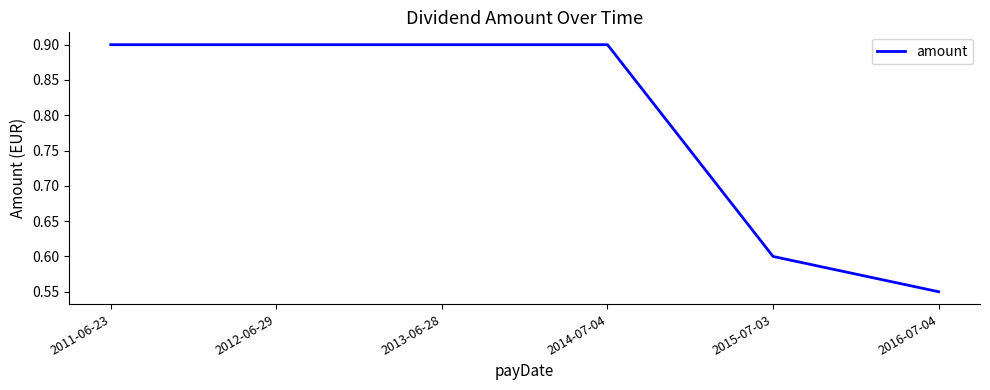

How many lines are shown in the chart?

1